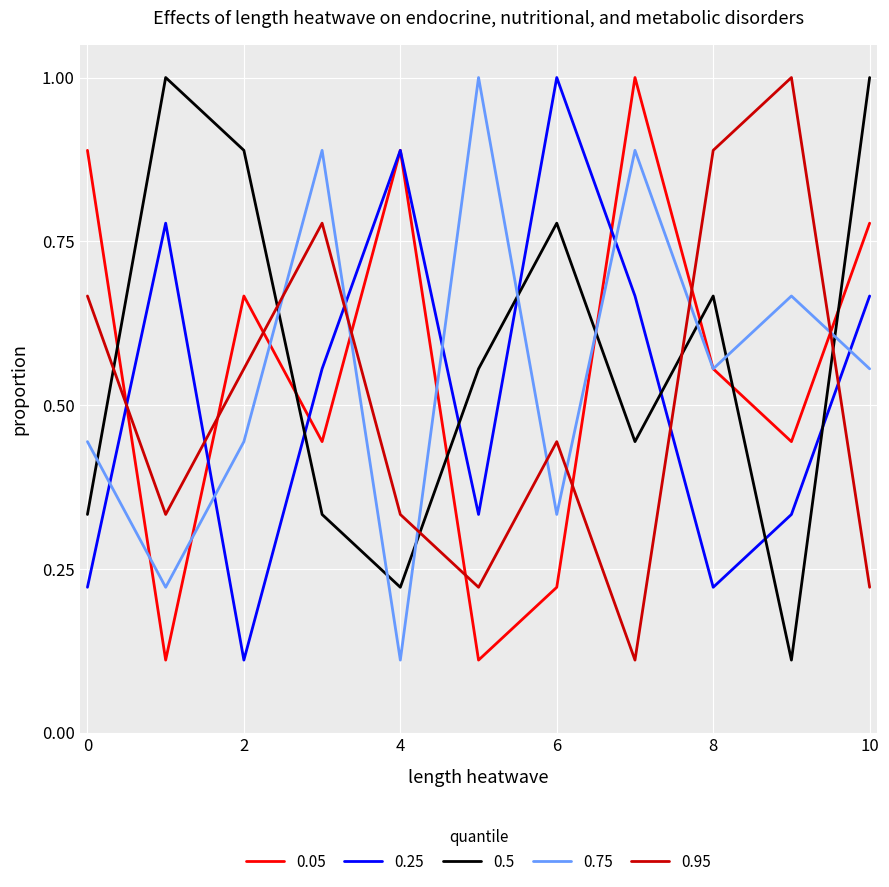

What is the maximum value for 0.95?

1.0